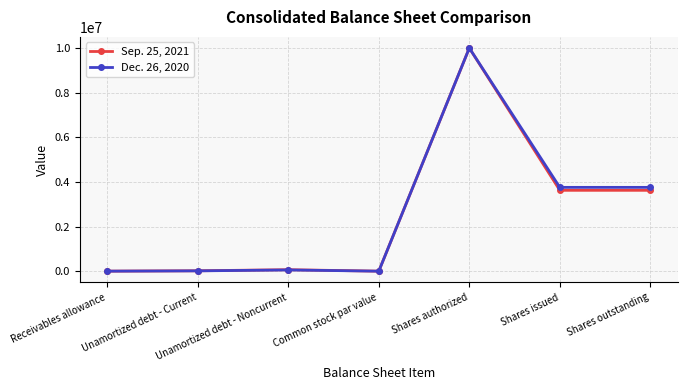

True or false: Sep. 25, 2021 has more than 1 interior local peaks.

True